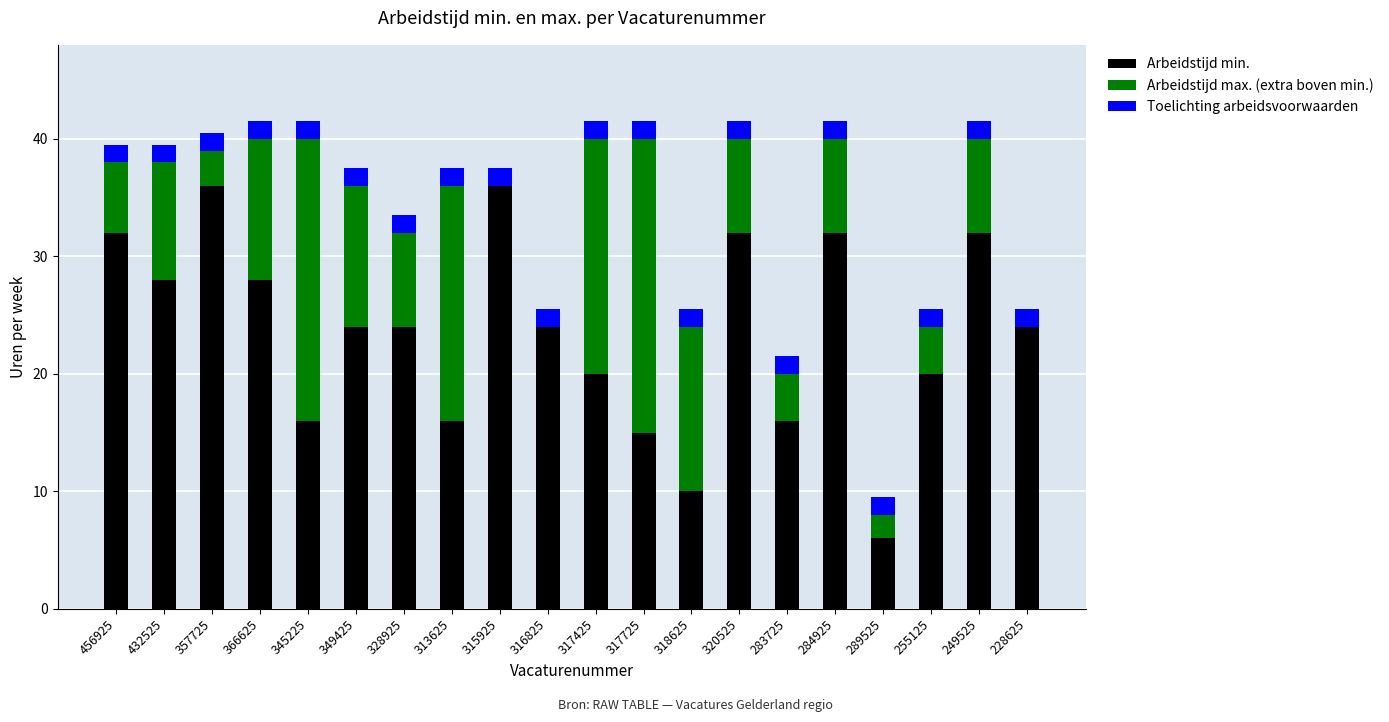

What is the total value across all series at 357725?

40.5